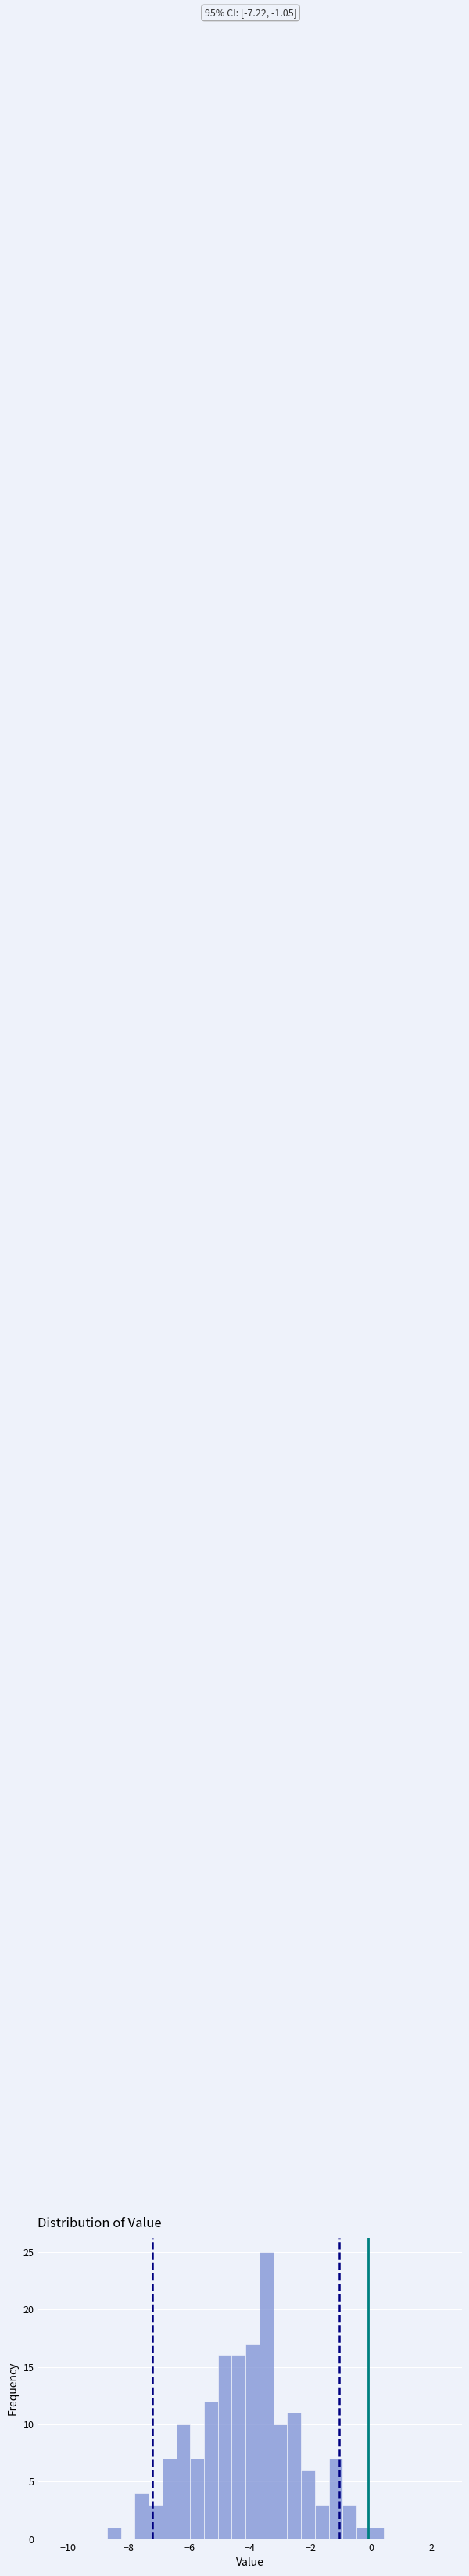

Around what value on the x-axis is the tallest bar? Give the approximate position of its centre, as read against the axis.

-3.4